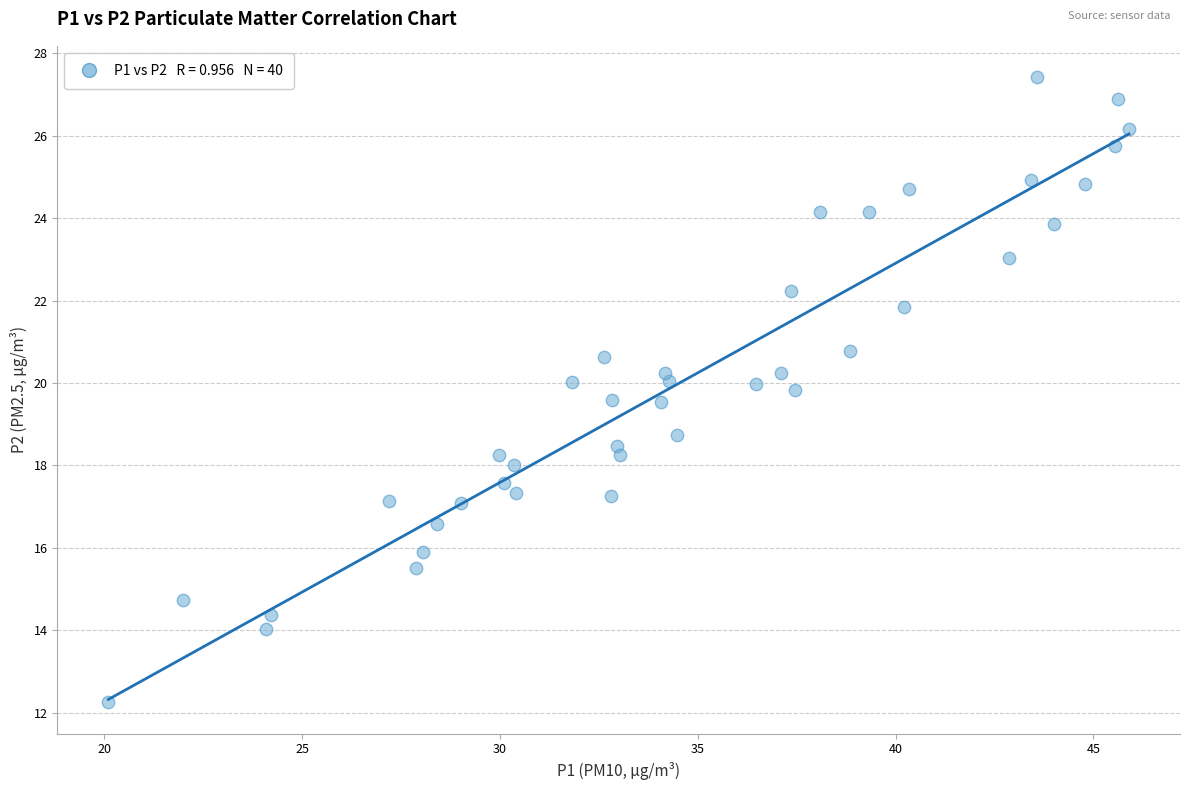

What is the range of X values (max minus min)?

25.8